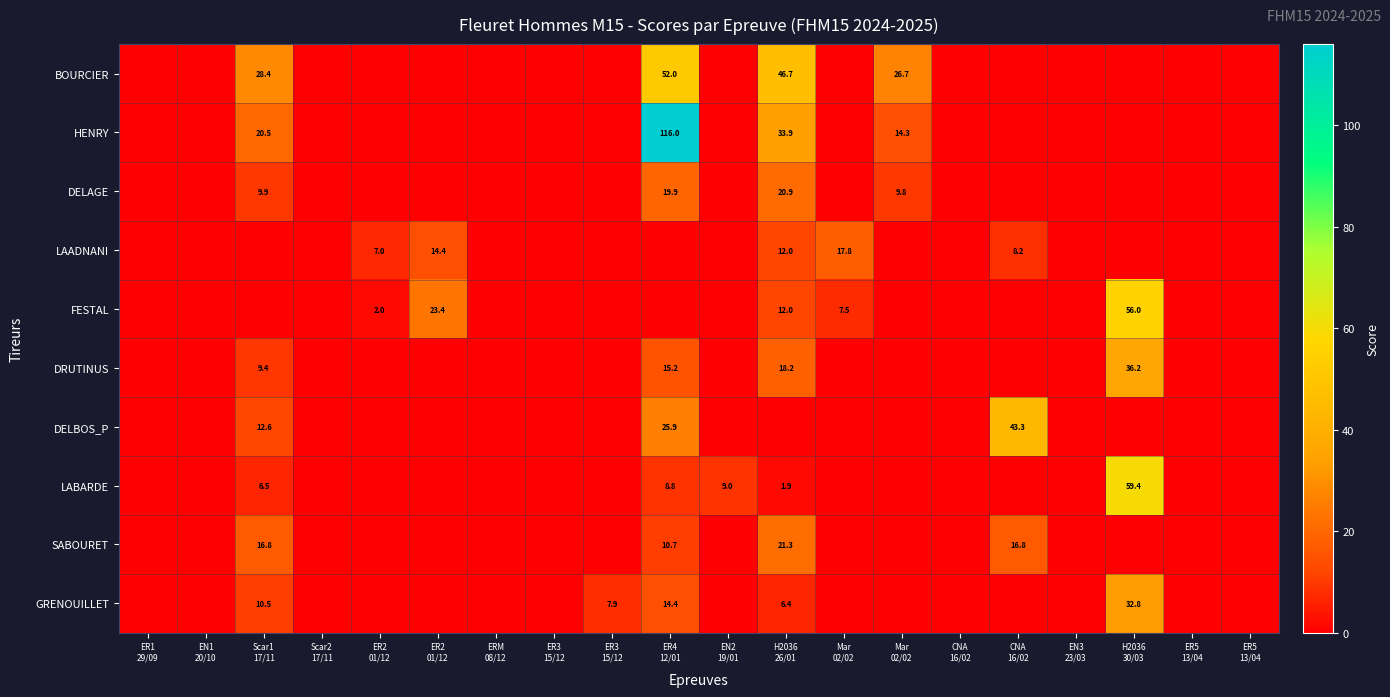

Where is DRUTINUS nearest to the value 18?

H2036 26/01